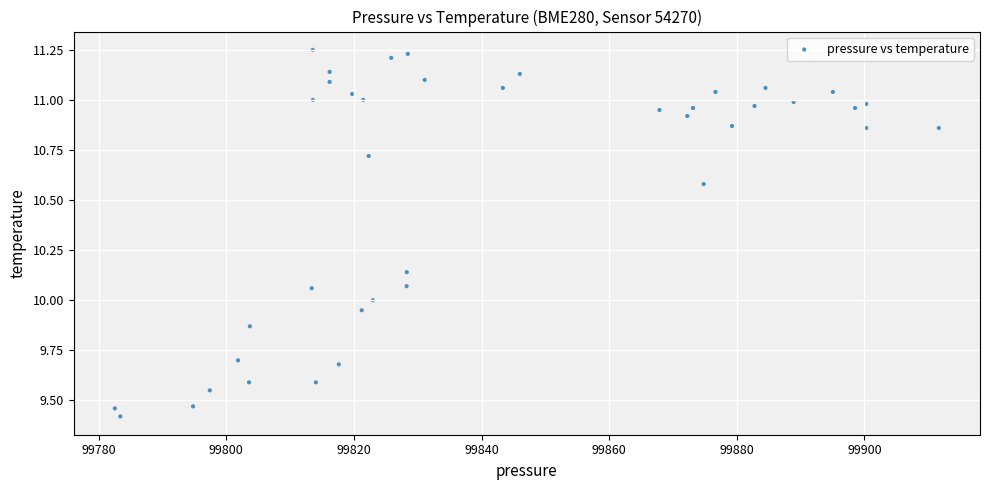

What is the range of X values (max minus min)?

129.1